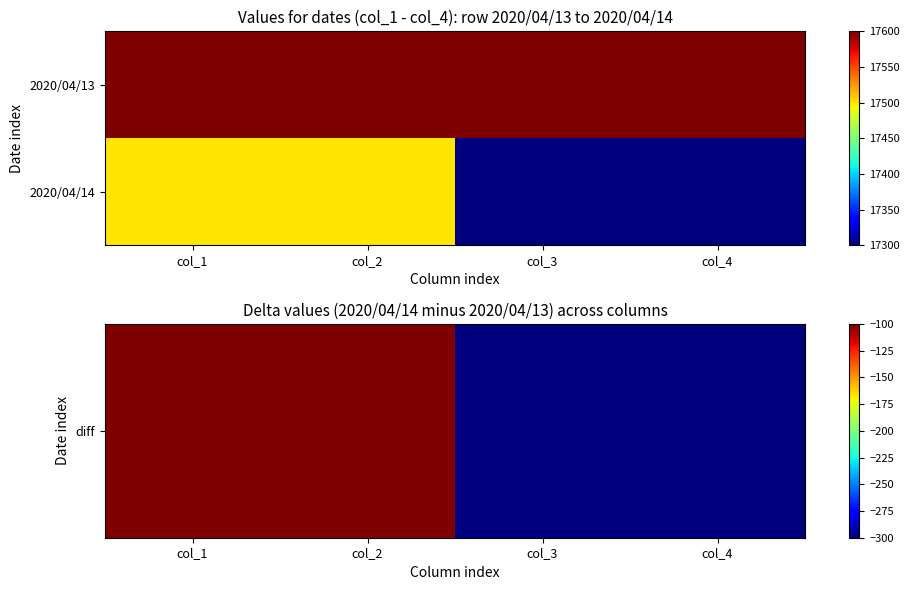

At which category does the chart reach its peak across all series?

col_1